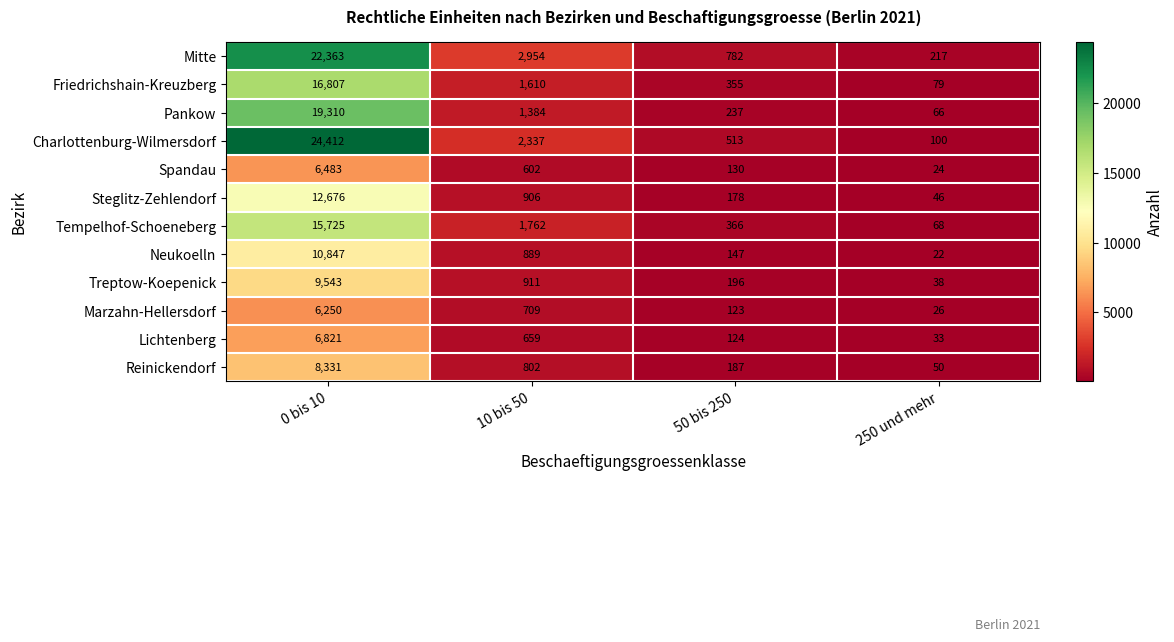

Is the value of Lichtenberg at 10 bis 50 greater than the value of Spandau at 0 bis 10?

No